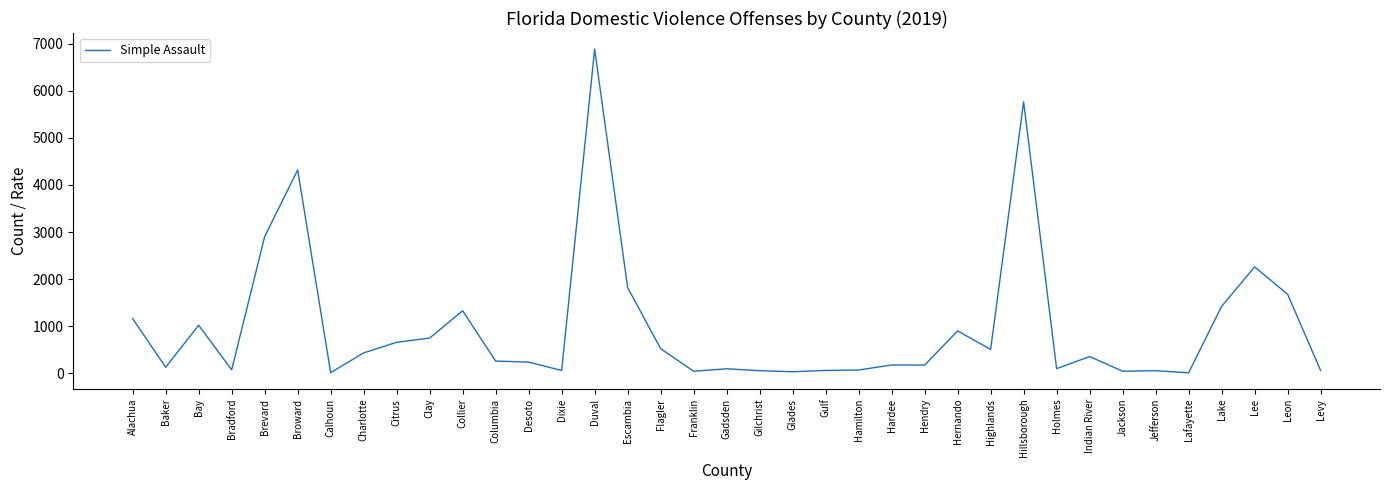

What is the ratio of the value at Collier to the value at Hillsborough?

0.2